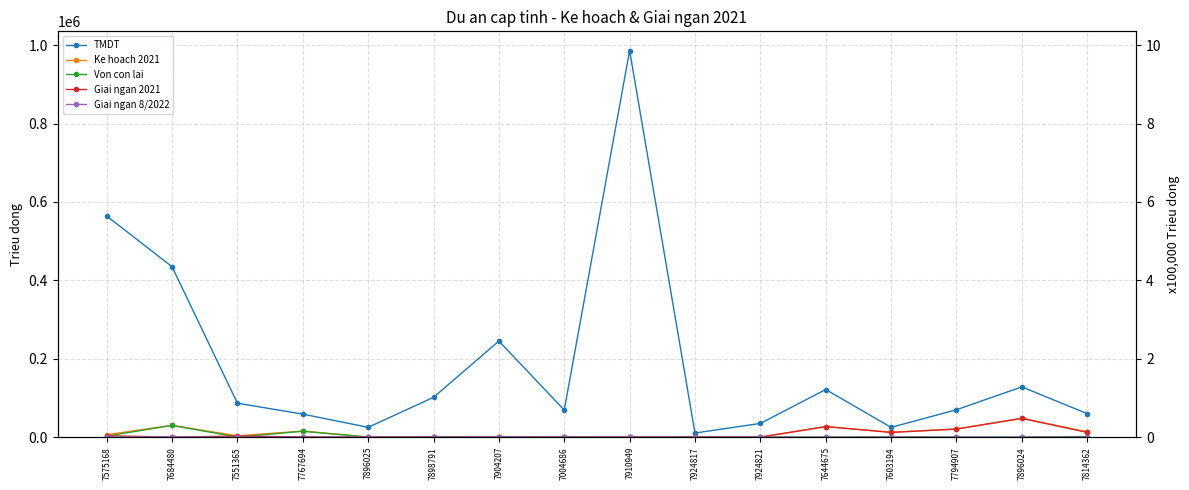

Rank the series by their maximum value, from lowest to highest.

Giai ngan 8/2022, Von con lai, Giai ngan 2021, Ke hoach 2021, TMDT